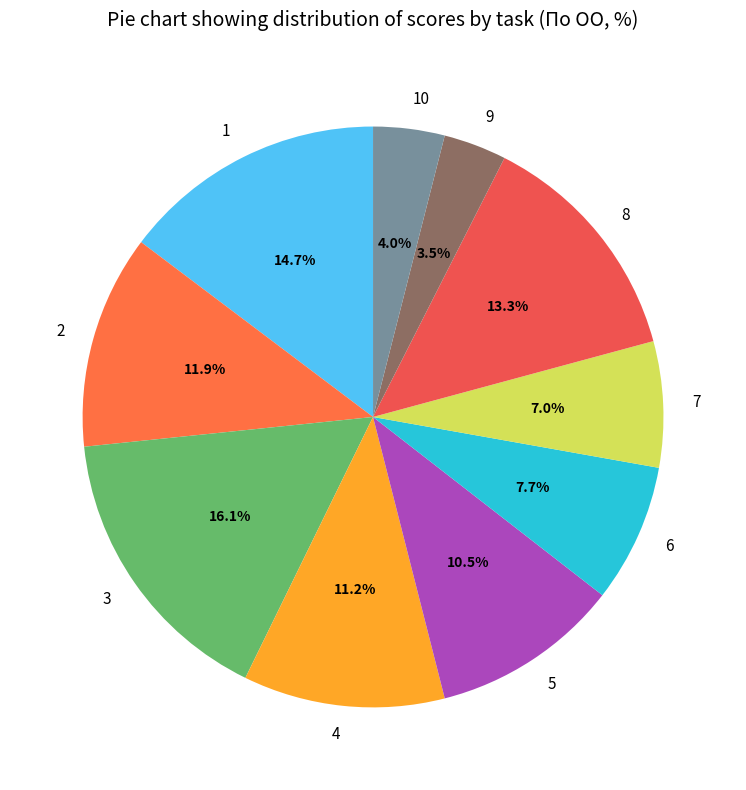

Which category has the biggest portion of the pie?

3